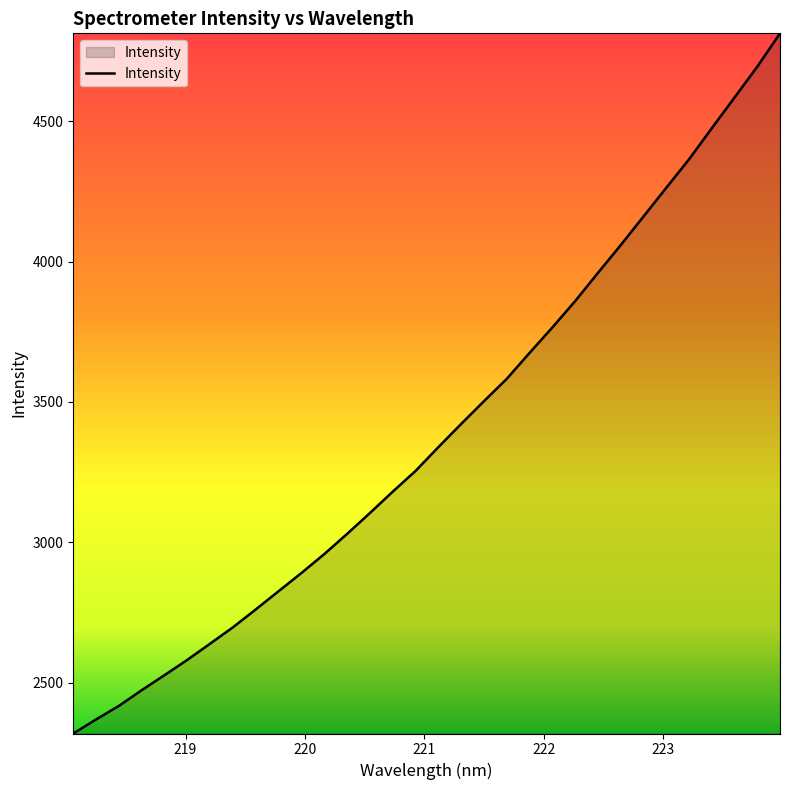

What is the sum of all values?

108540.7